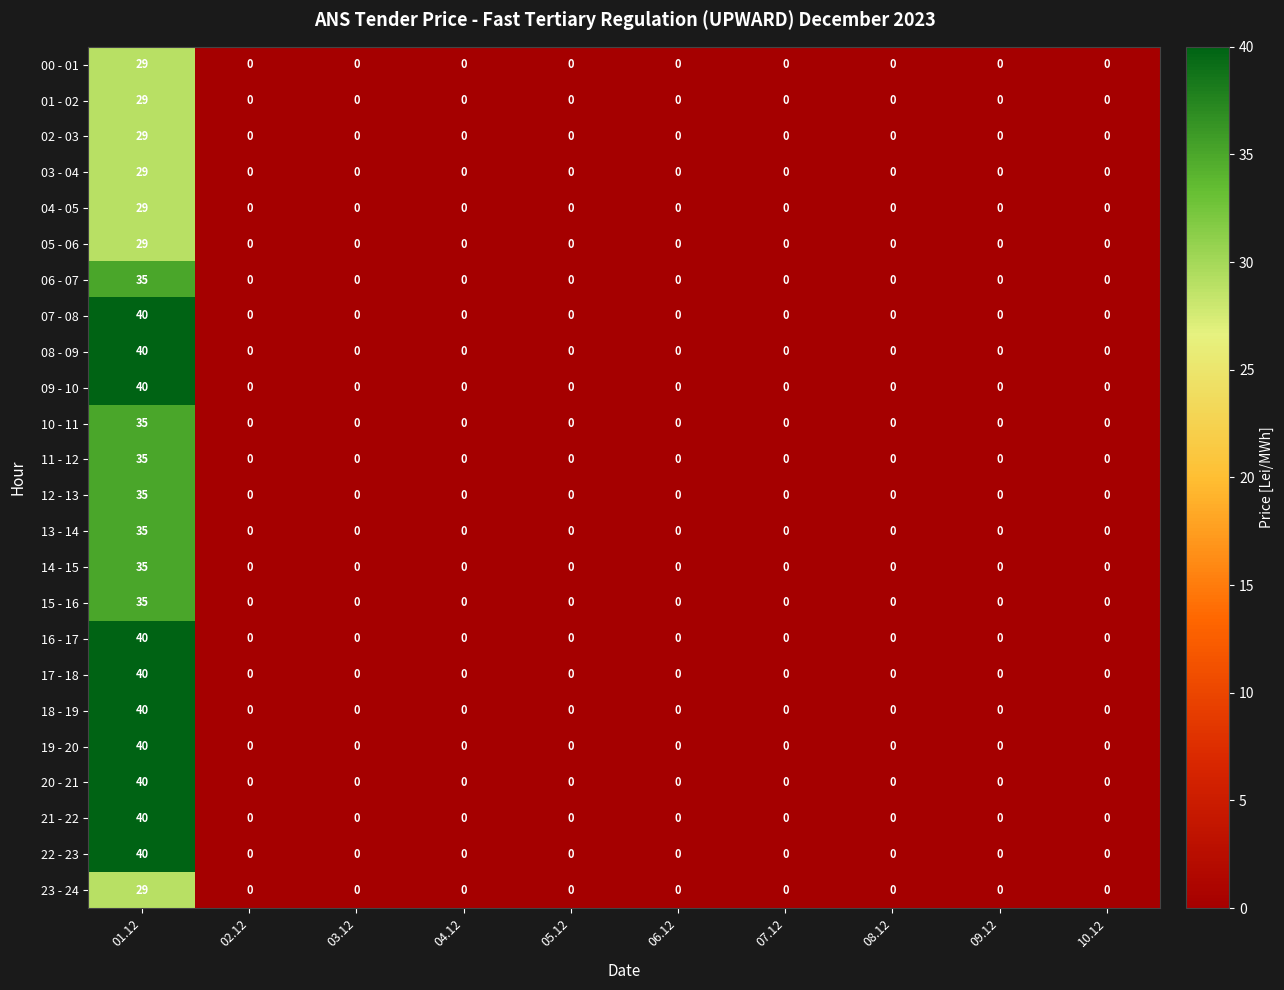

Which label corresponds to the largest value in the chart?

01.12